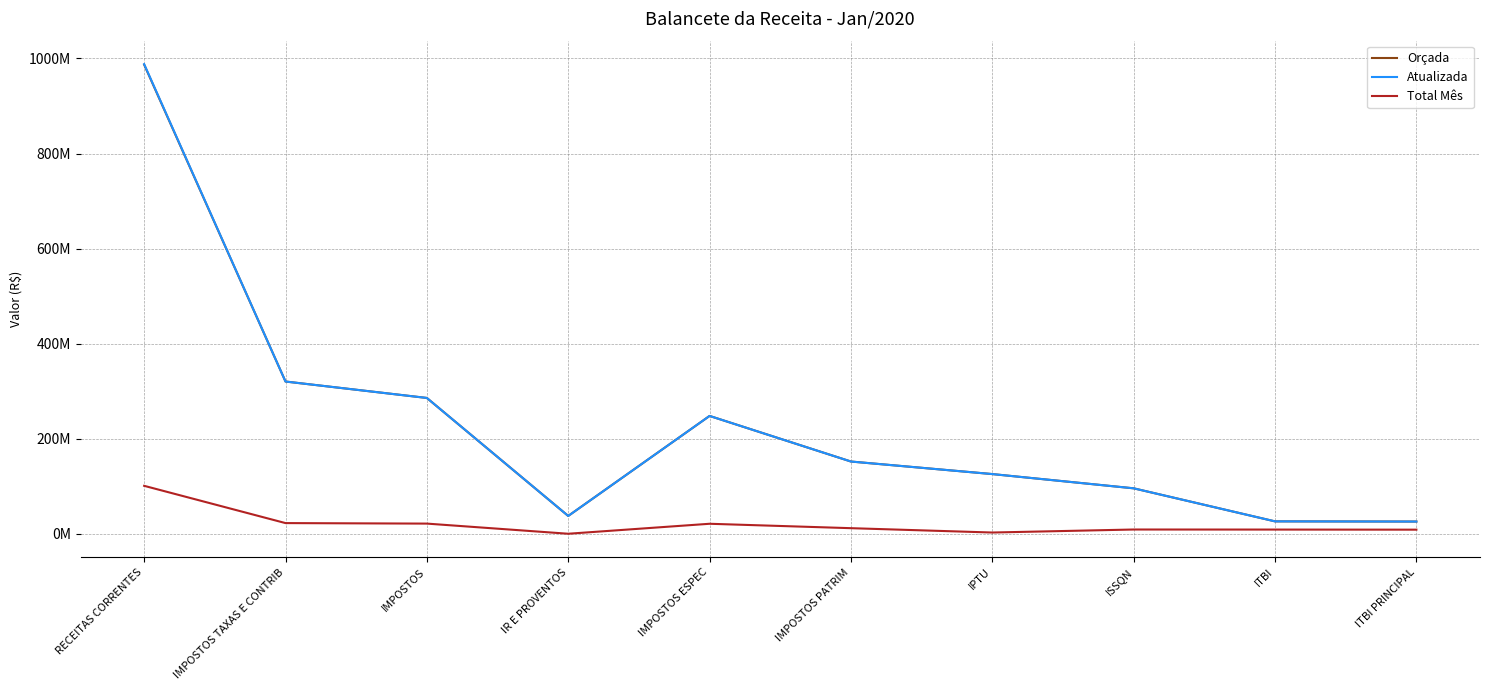

What are all the series names shown in the legend?

Orçada, Atualizada, Total Mês